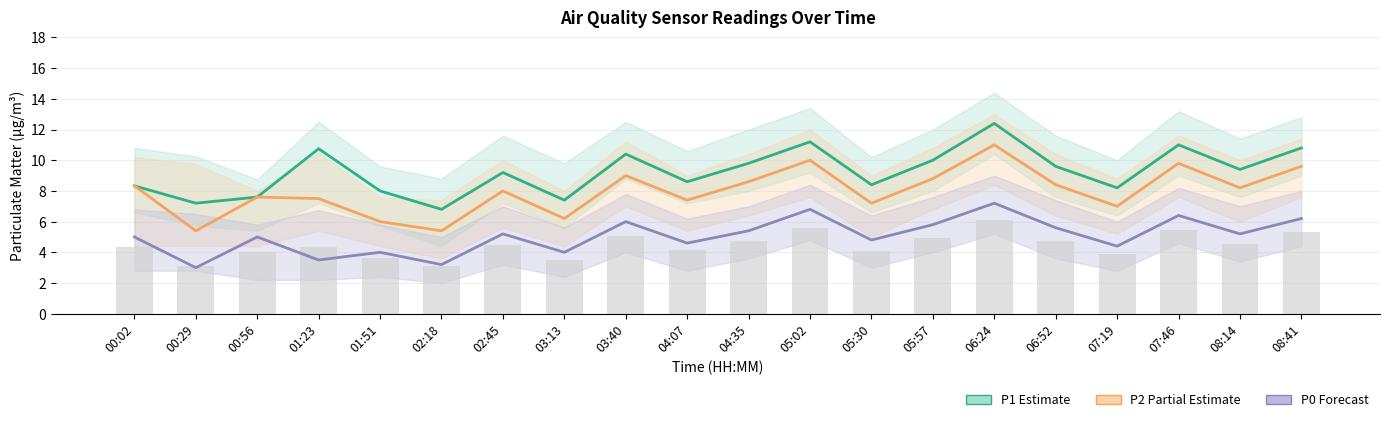

Rank the series by their maximum value, from lowest to highest.

P0 (Forecast), P2 (Partial Estimate), P1 (Estimate)